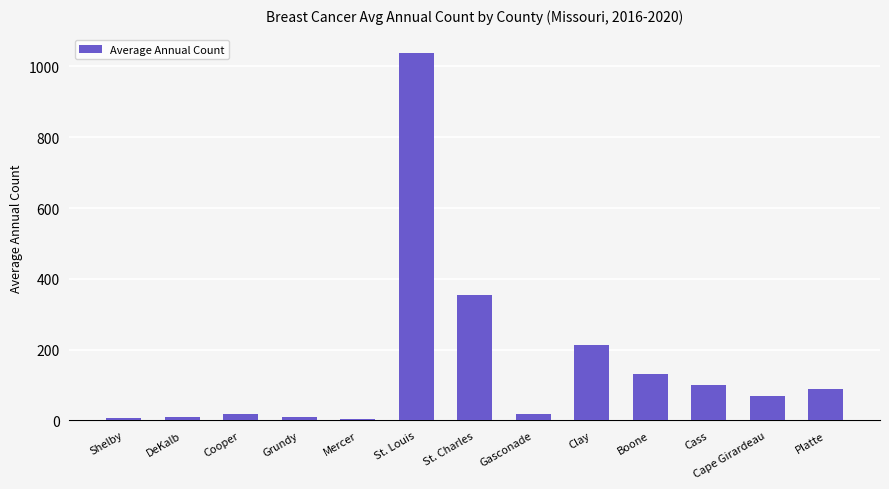

What position from the right is Grundy?

10